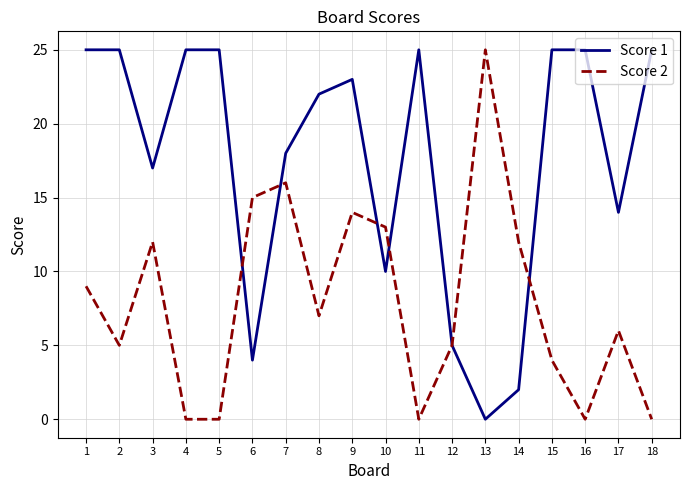

At which label does Score 1 reach its minimum?

13